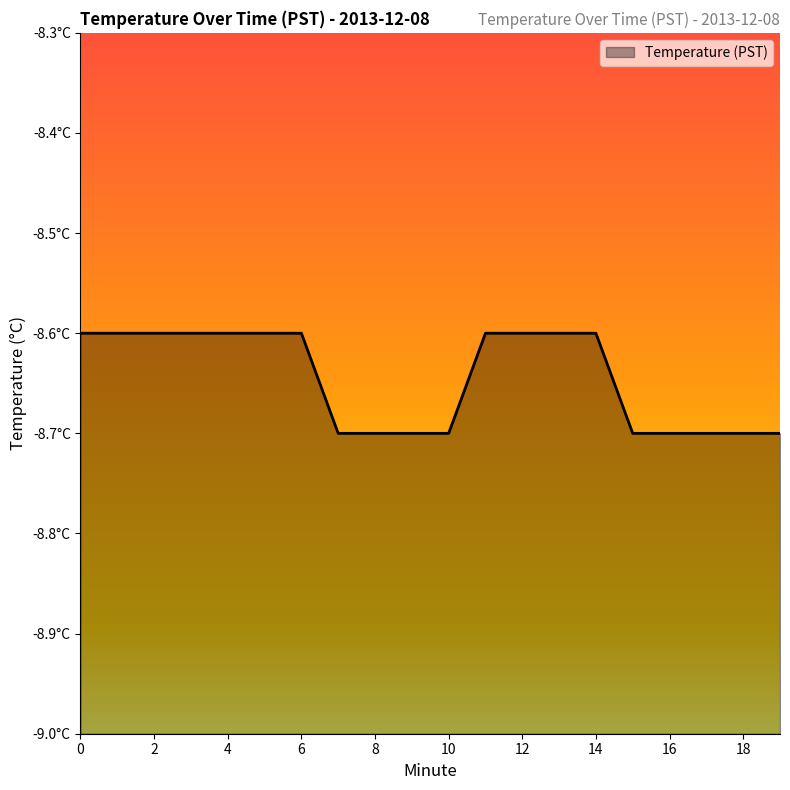

Does the chart display data point markers on the line(s)?

No